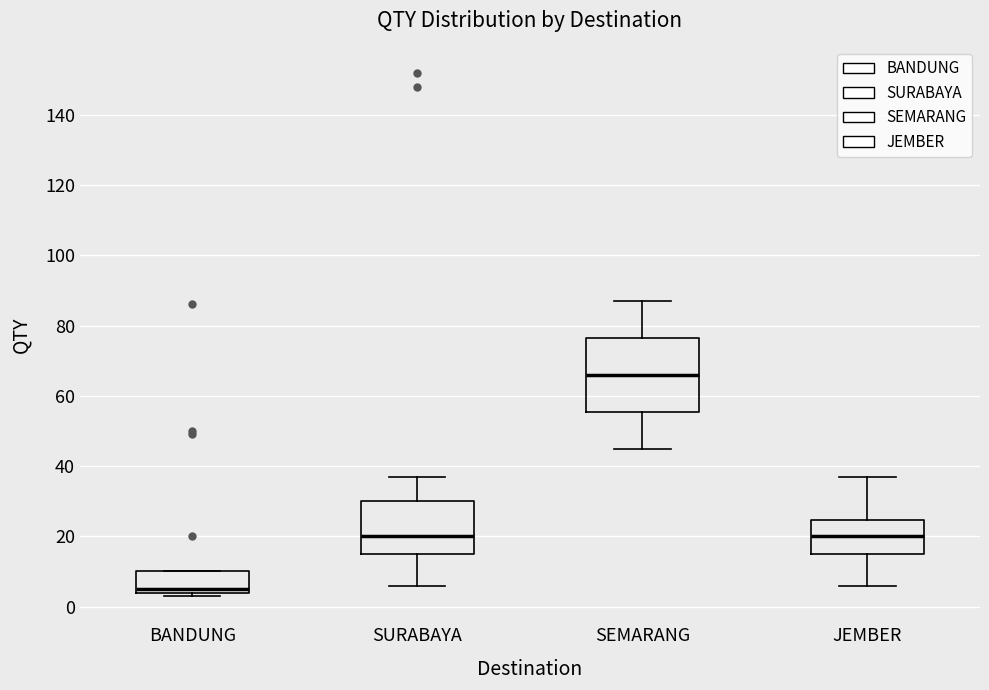

Which box is the tallest, from its lower edge to its upper edge?

SEMARANG